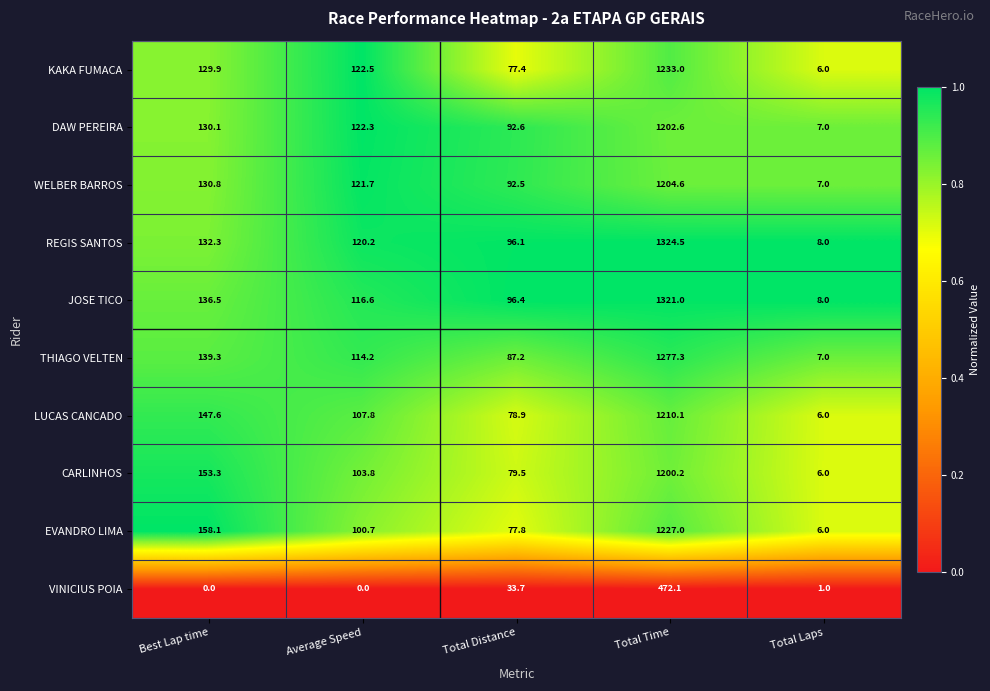

Read the THIAGO VELTEN value at Total Laps.

7.0